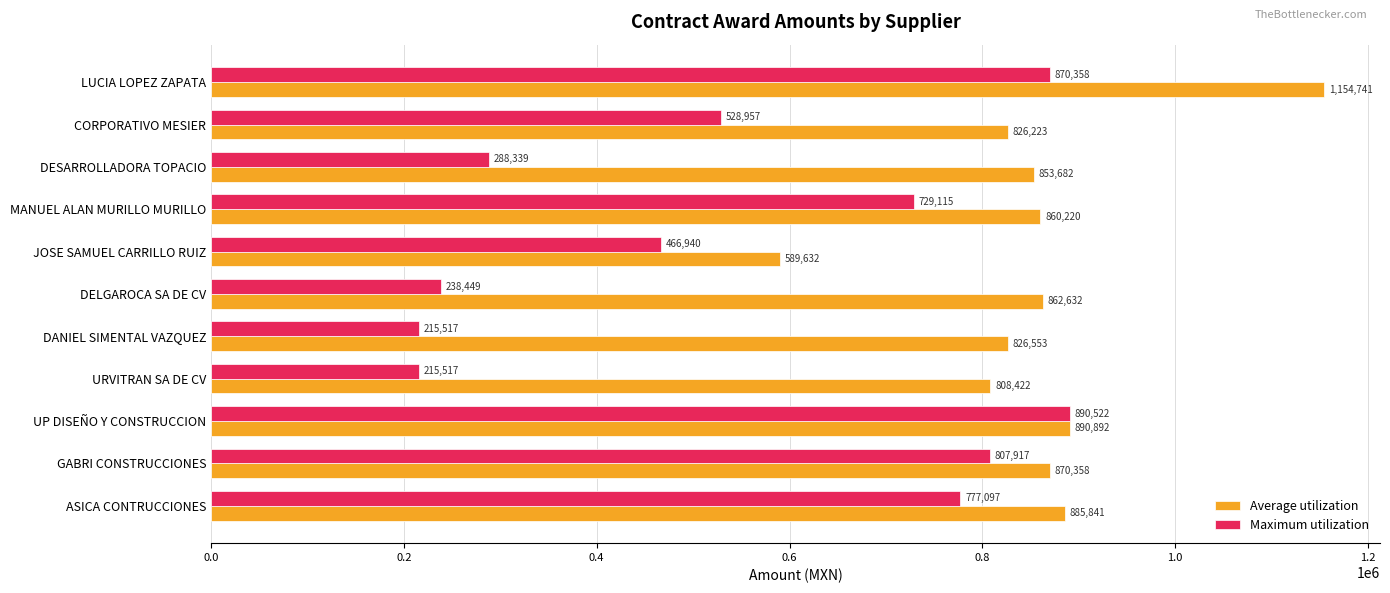

Read the Maximum utilization value at LUCIA LOPEZ ZAPATA.

870358.1